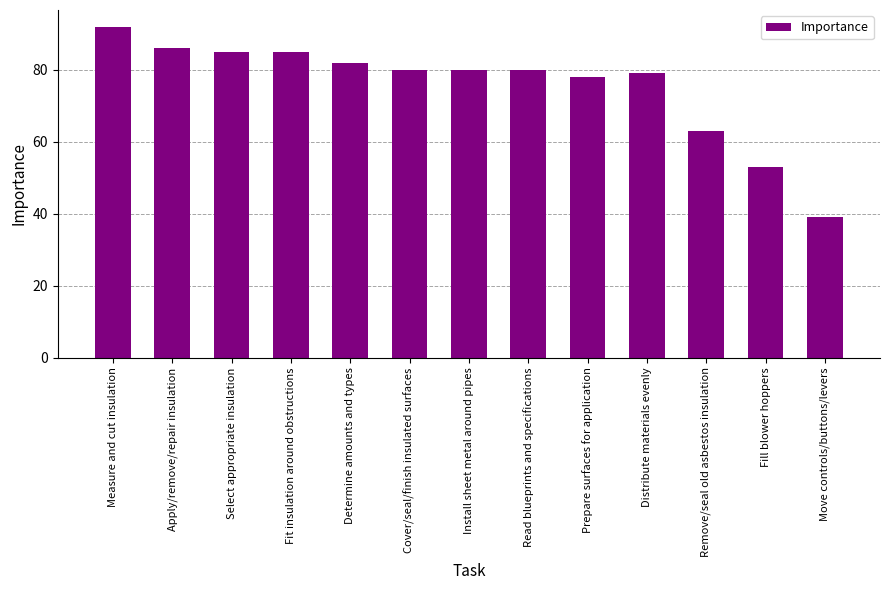

What is the greatest value displayed?

92